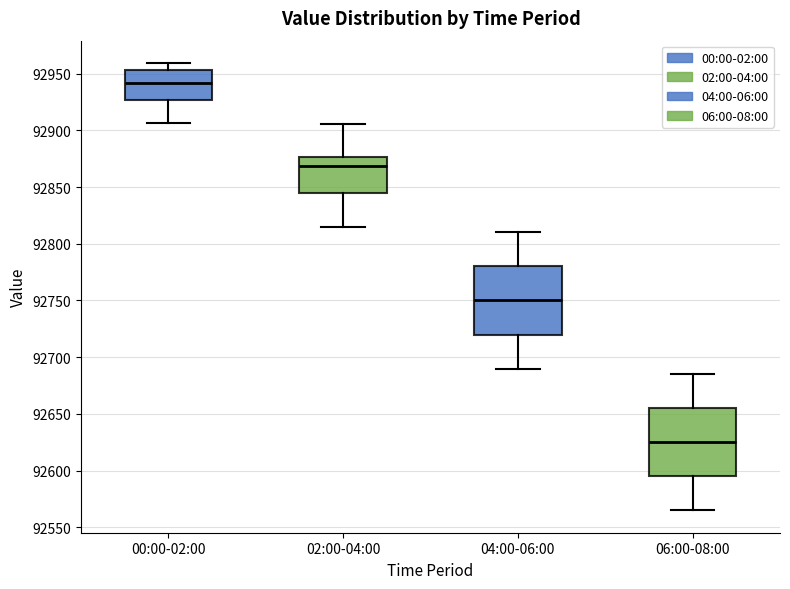

Where does the median line of the box for 00:00-02:00 sit on the y-axis? The values are not printed on the chart, so give them approximately, as read against the axis.

92940